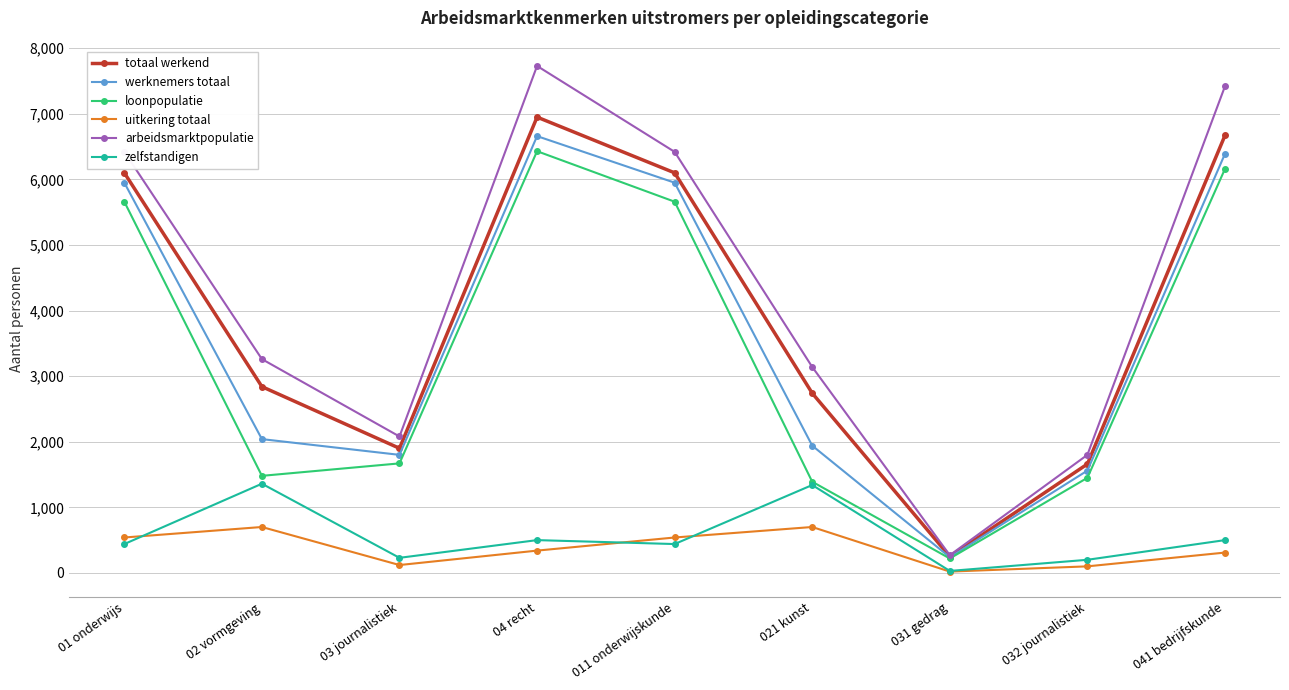

What is the sum of the loonpopulatie values at 04 recht and 03 journalistiek?

8100